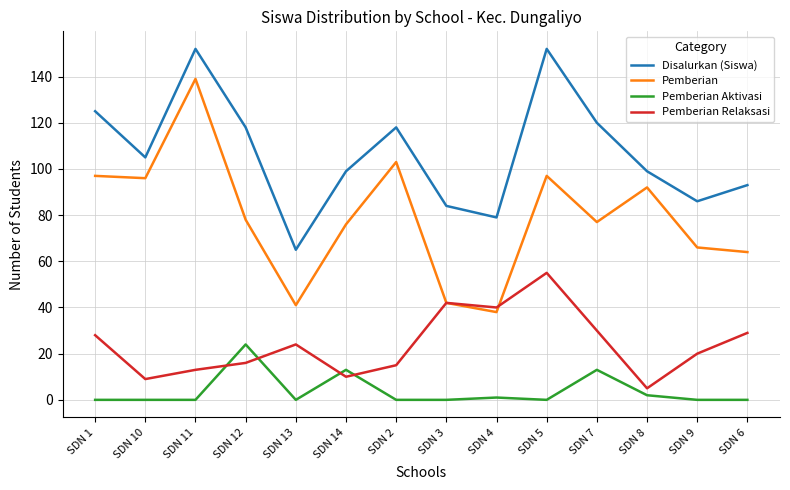

True or false: Disalurkan (Siswa) has more than 0 points higher than both neighbors.

True